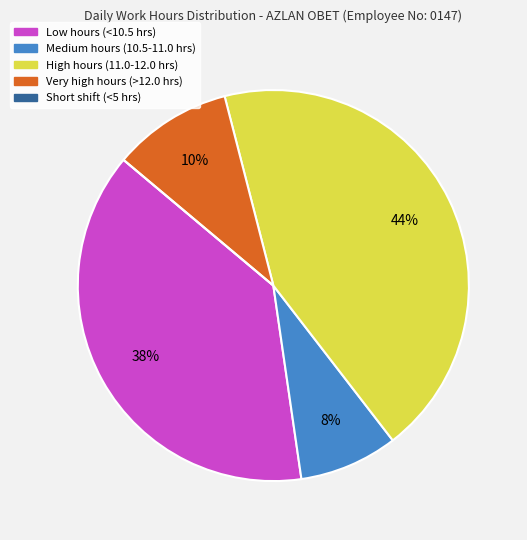

The Very high hours (>12.0 hrs) slice represents 10% of the pie. True or false?

True